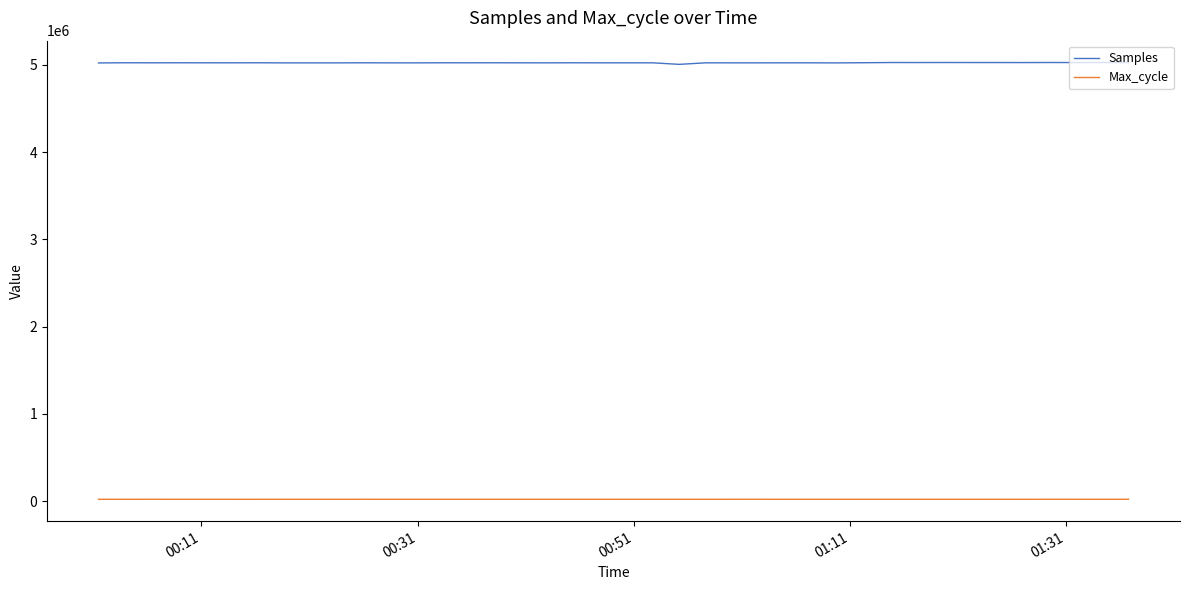

True or false: Samples and Max_cycle cross at least once.

False